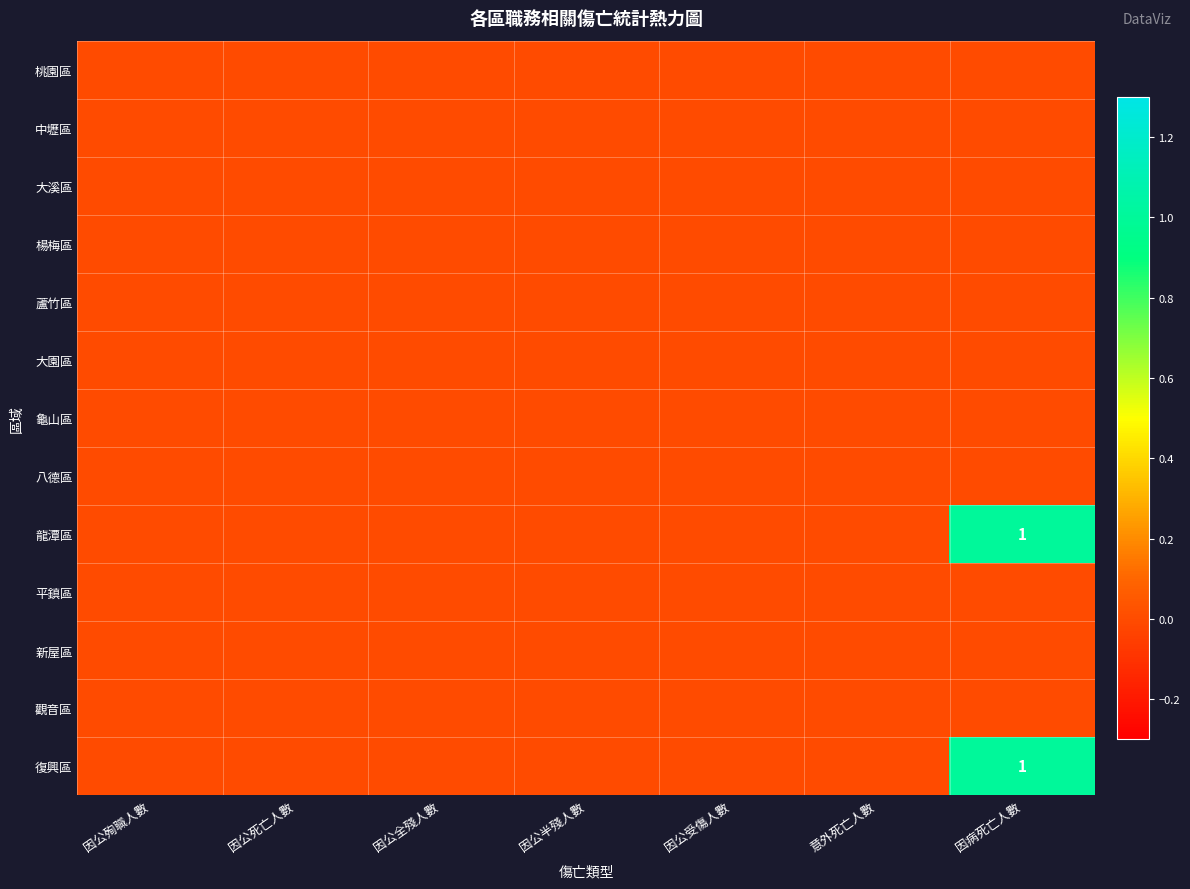

True or false: 觀音區 has a value of 0 at 因病死亡人數.

True